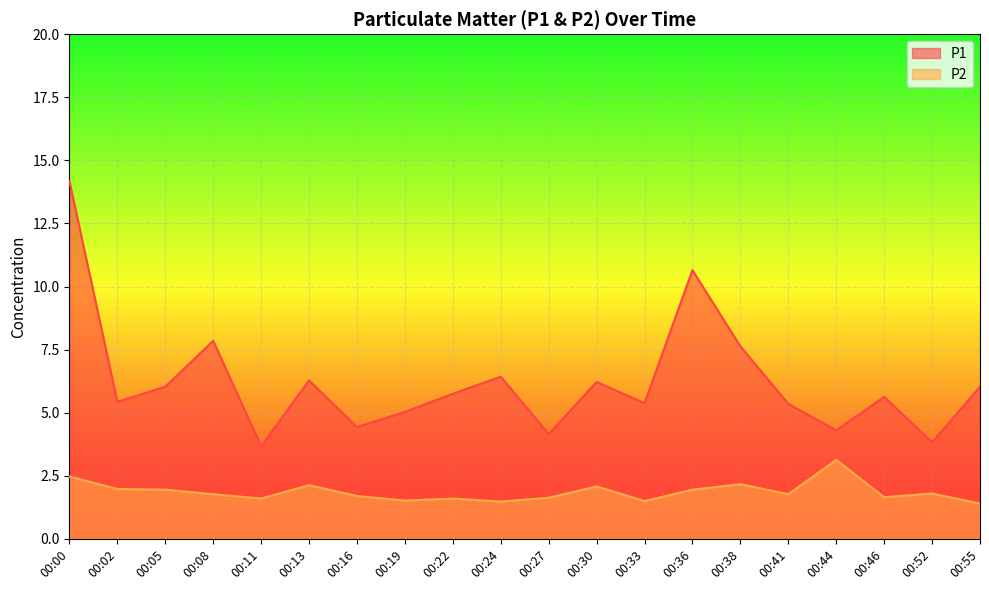

True or false: P2 and P1 cross at least once.

False